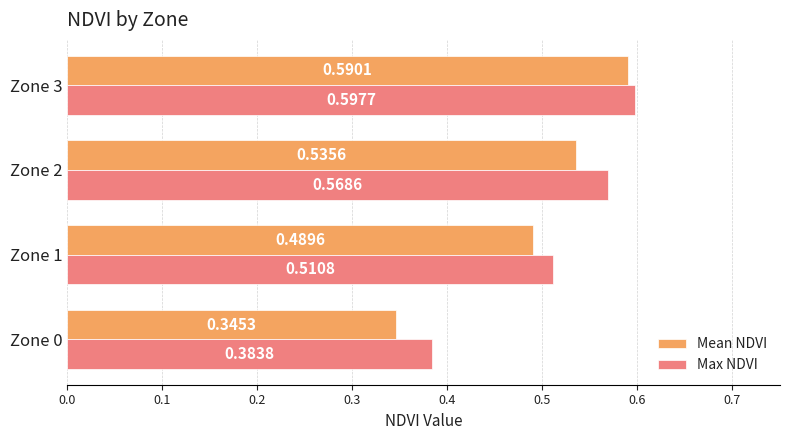

Count the Mean NDVI values in the range 0 to 1.

4